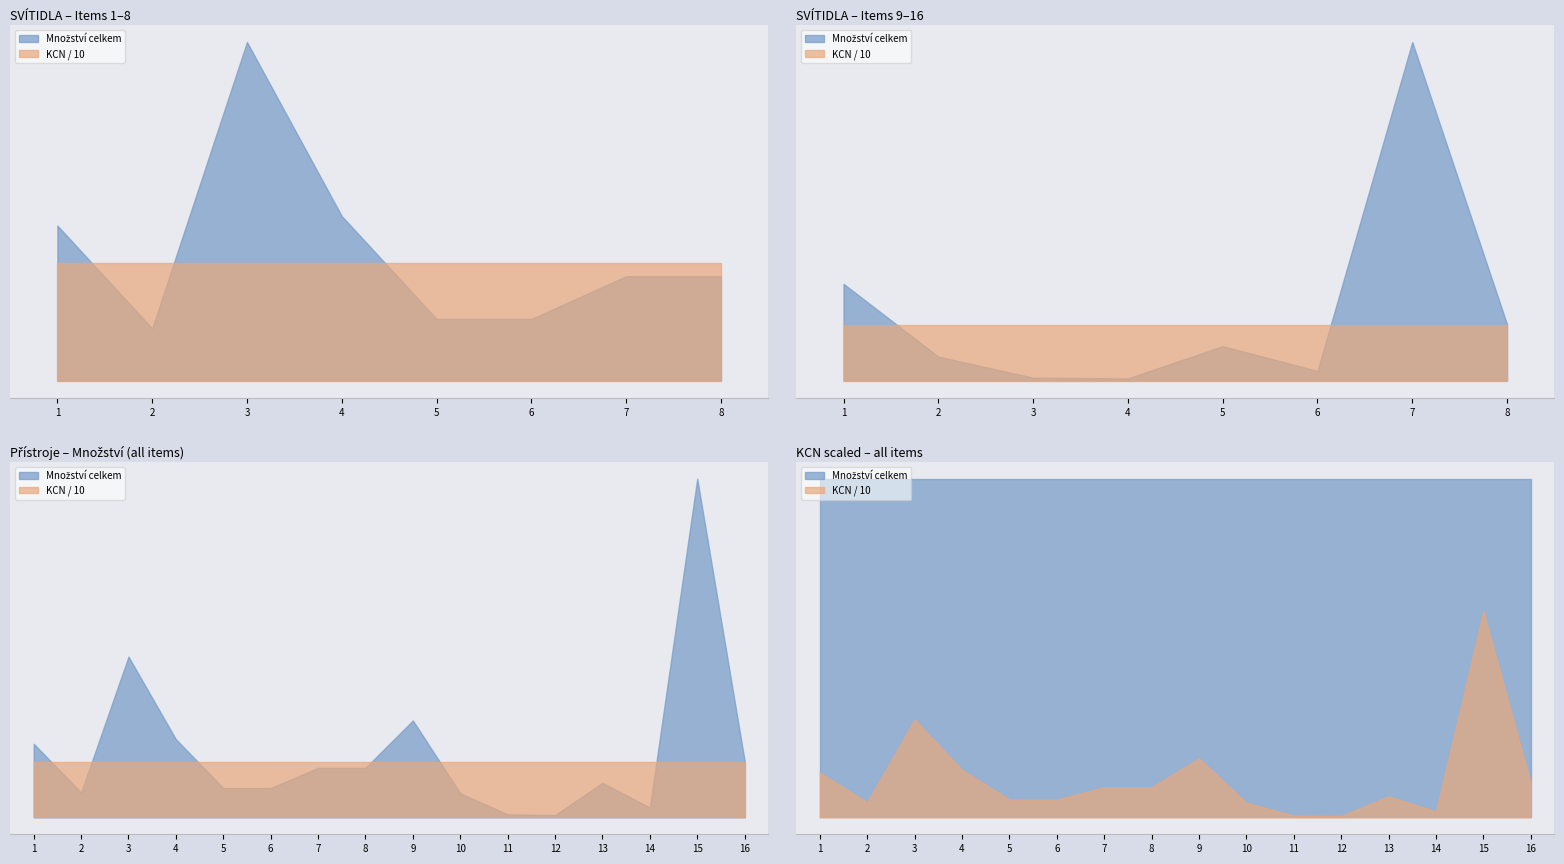

The value of Množství celkem at 15 is 451. True or false?

True